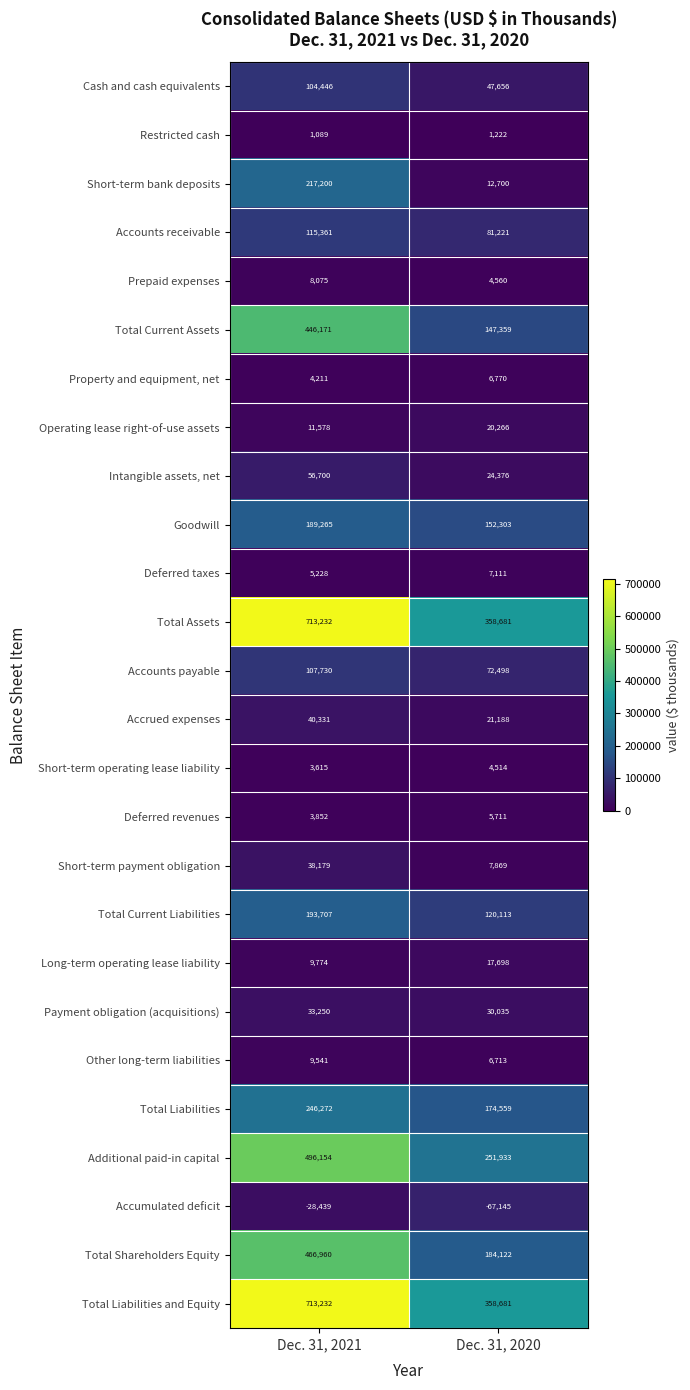

The value of Accounts receivable at Dec. 31, 2020 is 141314. True or false?

False